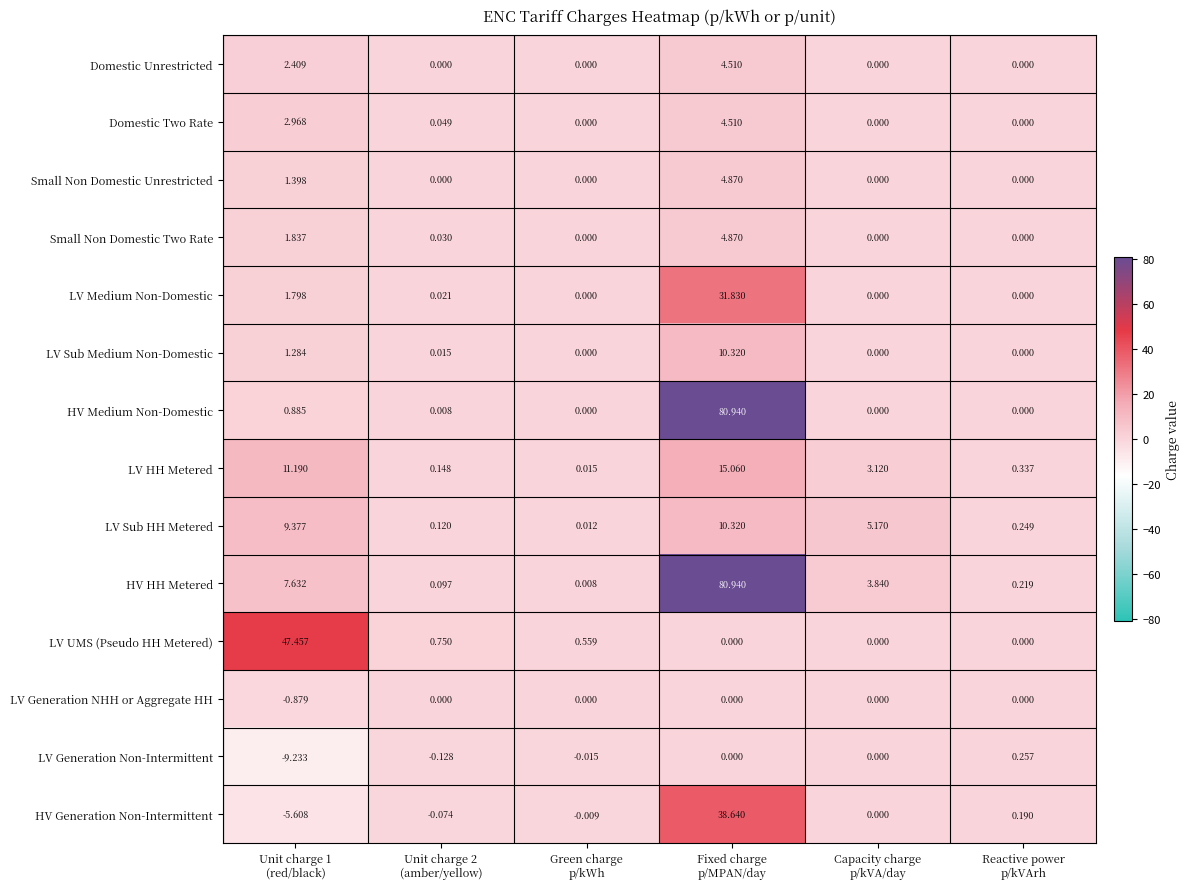

At which category is the sum across all series the highest?

Fixed charge
p/MPAN/day